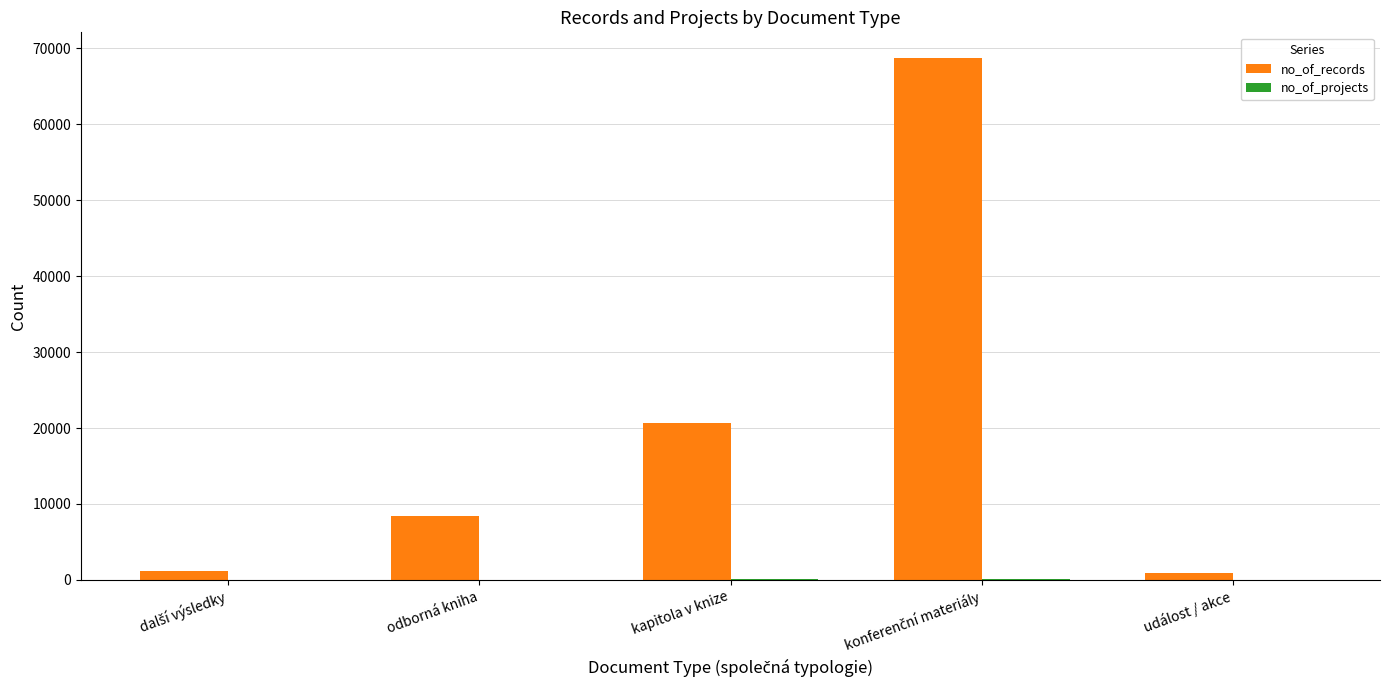

What is the highest value of the no_of_records series?

68659